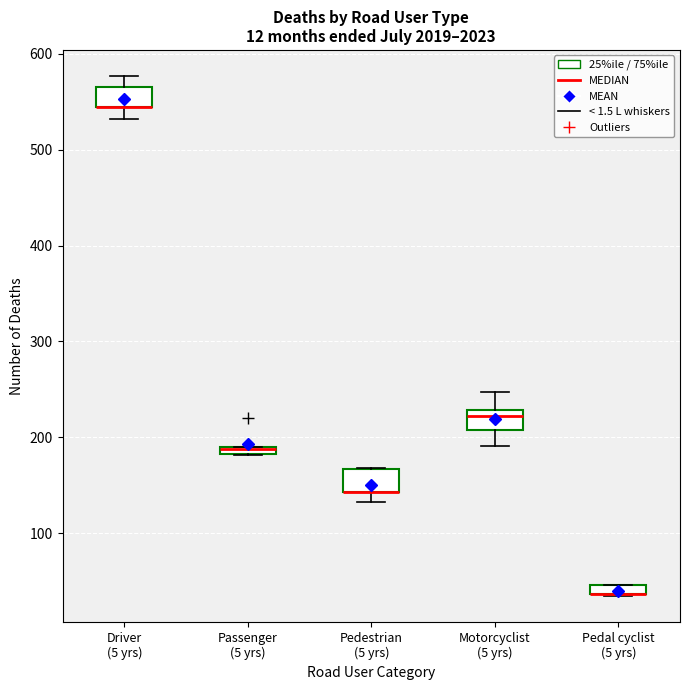

Where is the lower edge of the box for Pedal cyclist (5 yrs) on the y-axis? The values are not printed on the chart, so give them approximately, as read against the axis.

40